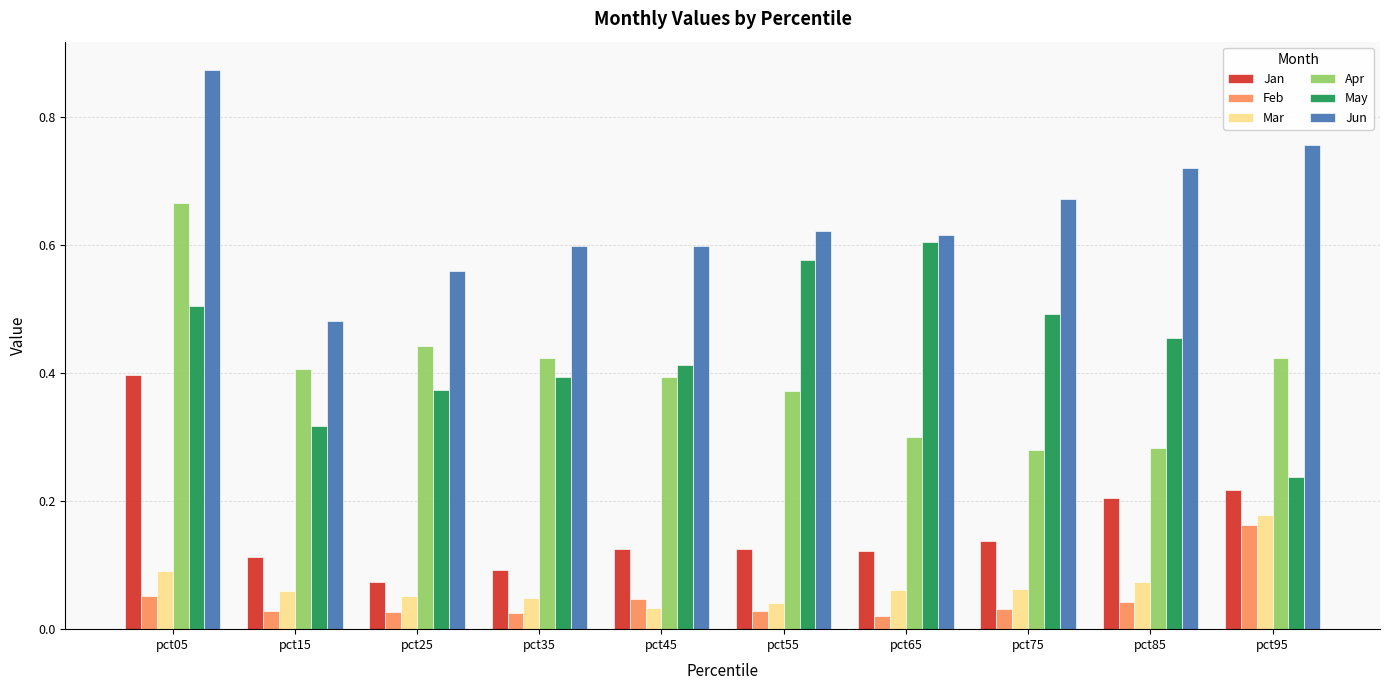

Which series has the largest total across all categories?

Jun